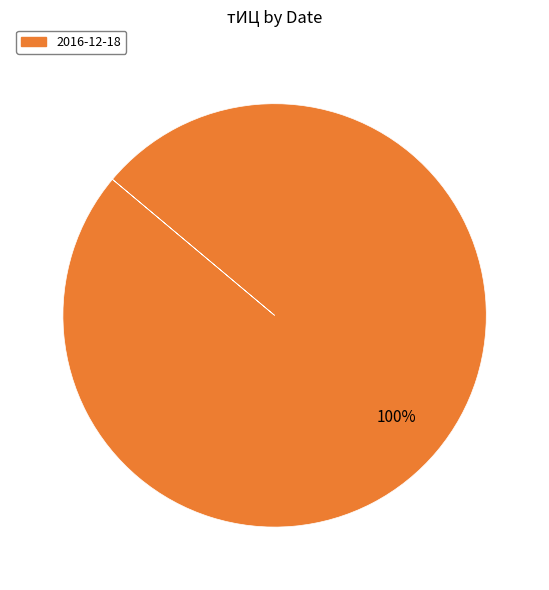

How many segments does this pie chart have?

1